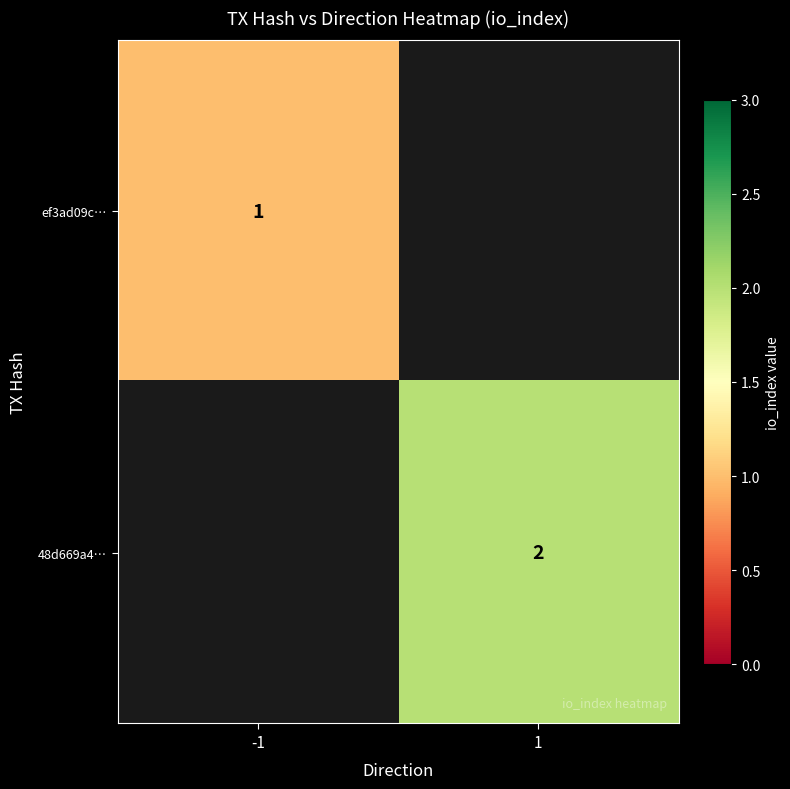

At how many categories does at least one series exceed 1?

1